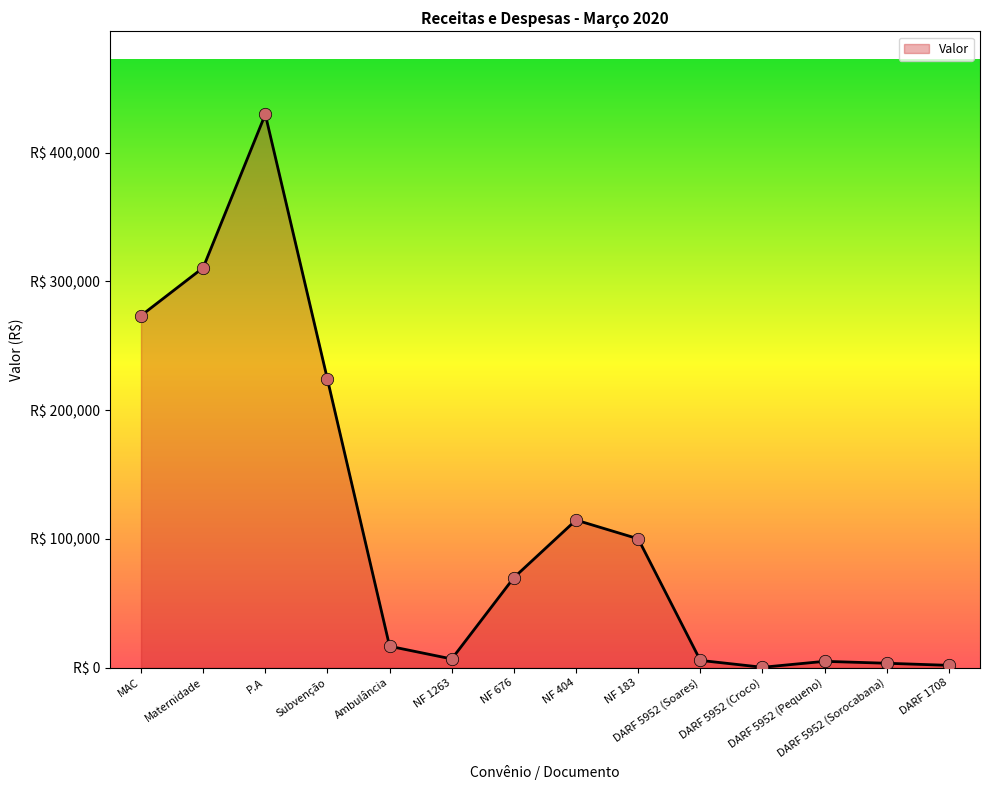

Between DARF 1708 and NF 183, which is larger?

NF 183